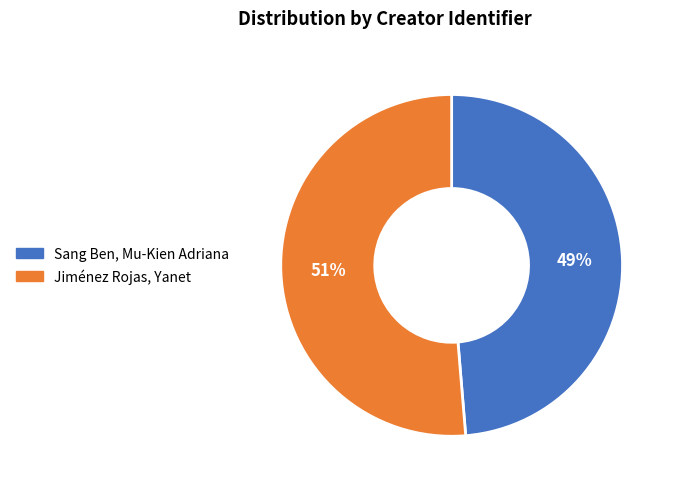

Which has a higher value, Jiménez Rojas, Yanet or Sang Ben, Mu-Kien Adriana?

Jiménez Rojas, Yanet